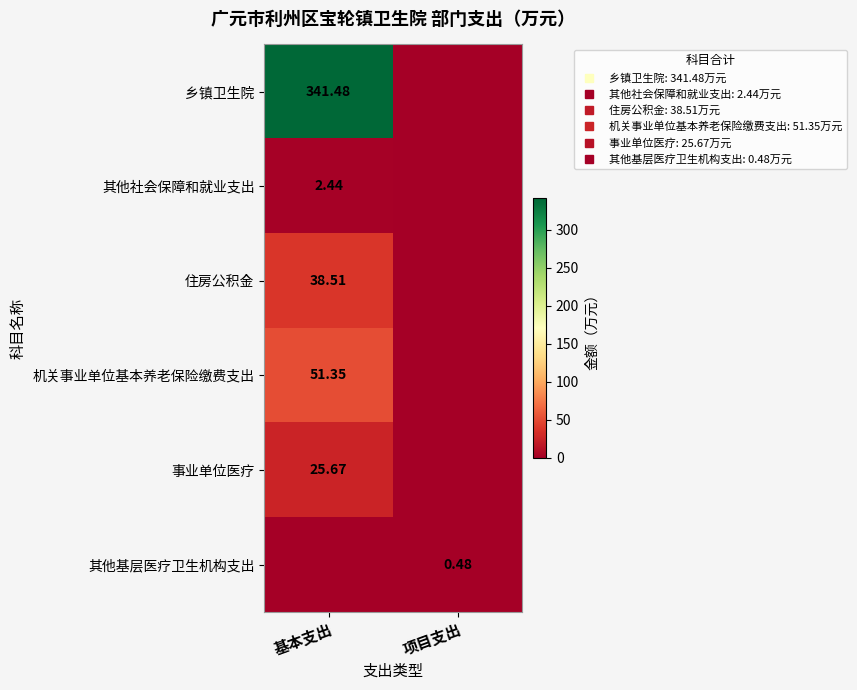

Which series has the widest spread of values?

乡镇卫生院